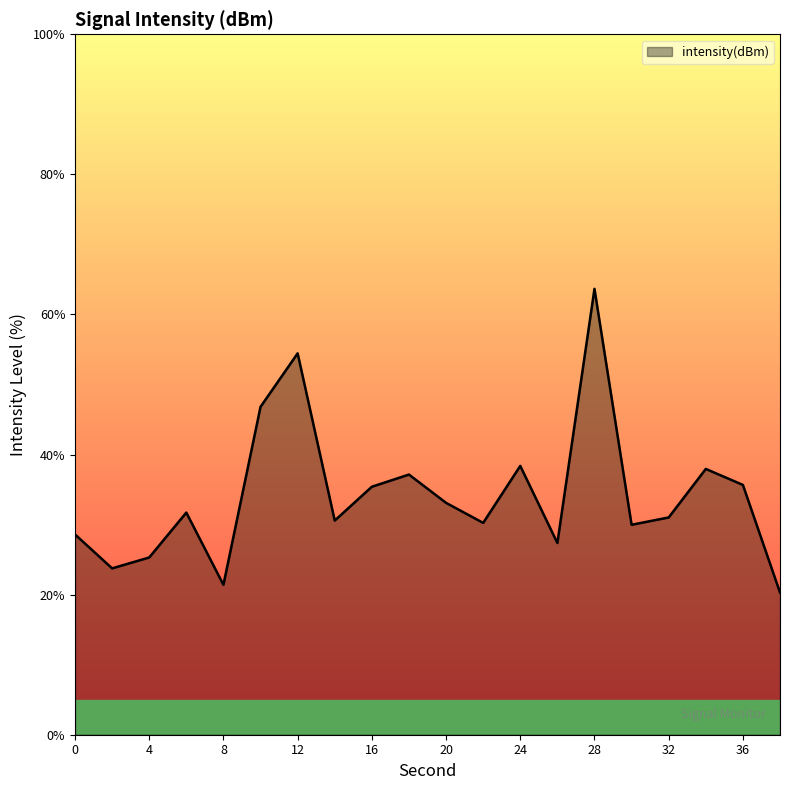

What is the difference between the maximum and minimum values?

43.4